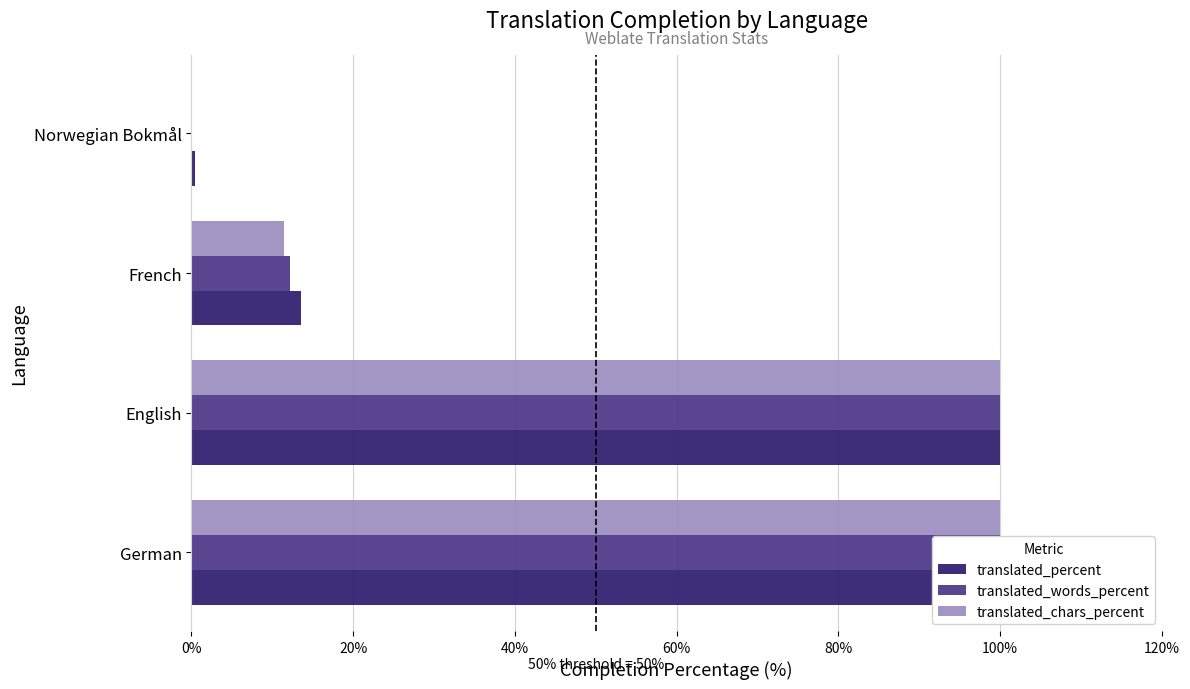

Reading left to right, list all the values displayed in this chart.

translated_percent: 100.0	100.0	13.6	0.4
translated_words_percent: 100.0	100.0	12.2	0.1
translated_chars_percent: 100.0	100.0	11.5	0.1